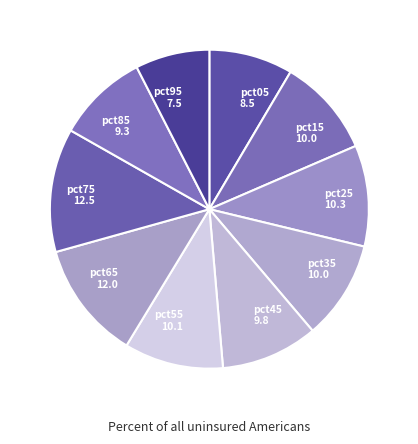

Is it true that pct75 is 13% of the pie?

True